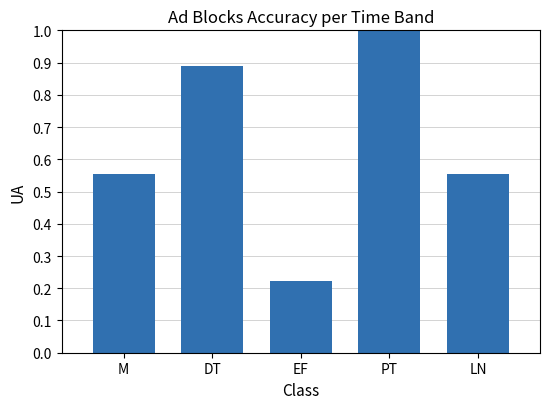

How many distinct data groups are displayed?

1